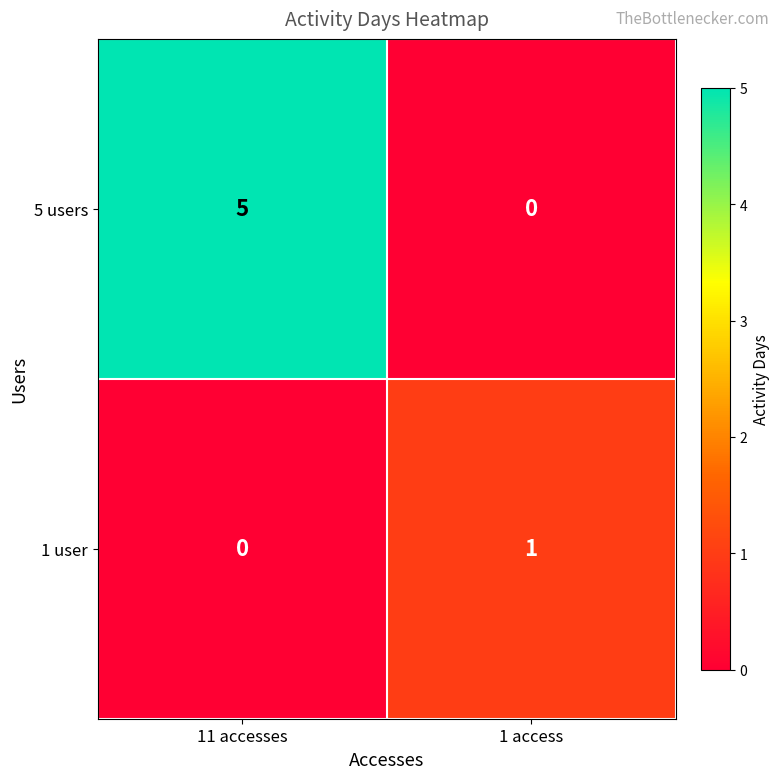

Which series changed the most between 11 accesses and 1 access?

5 users